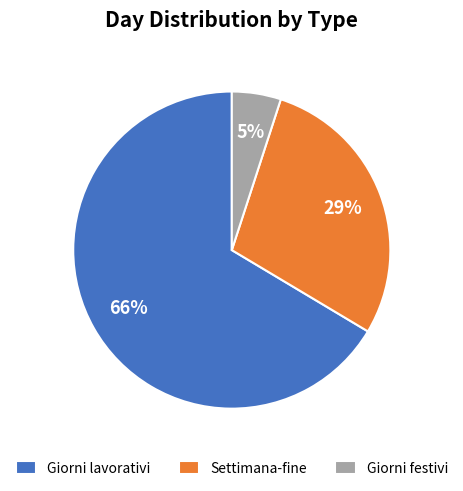

To the nearest percent, what is the average slice percentage?

33%